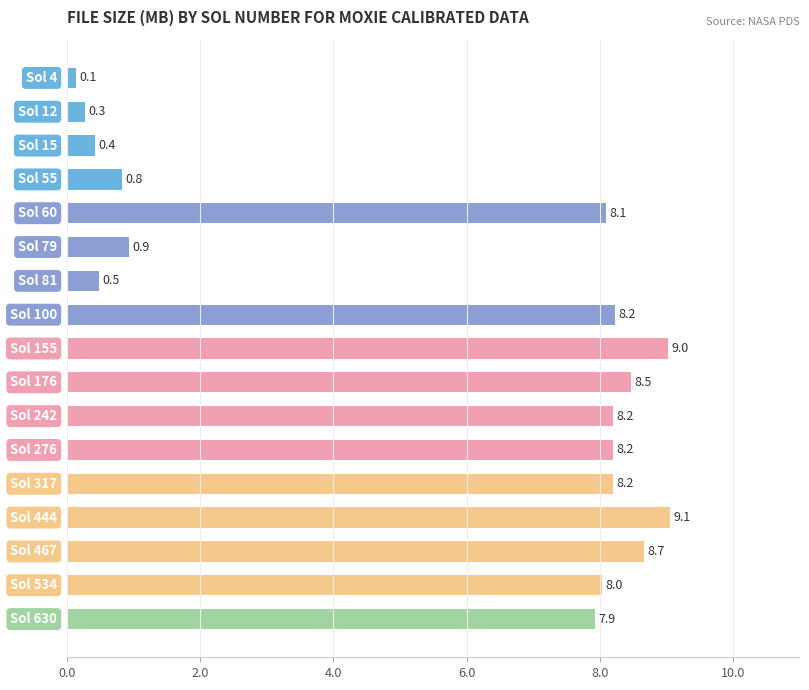

Are the bars grouped side by side (vs. stacked)?

No